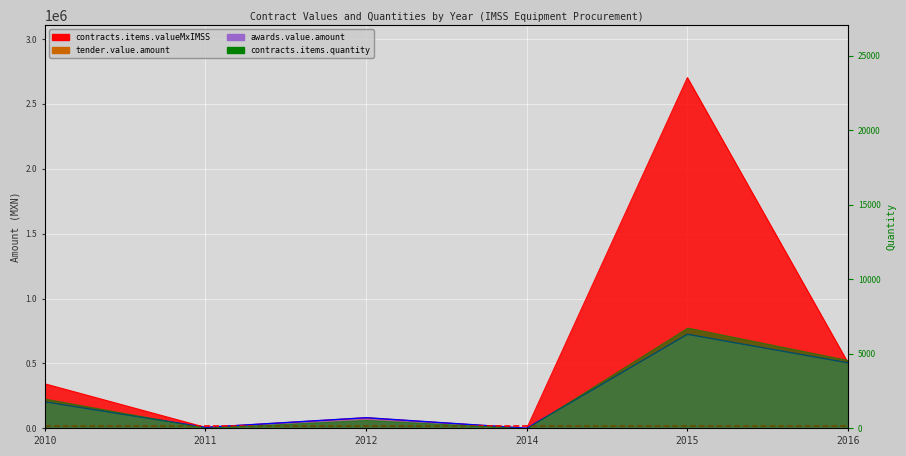

At which category does contracts.items.valueMxIMSS reach its first local peak?

2012